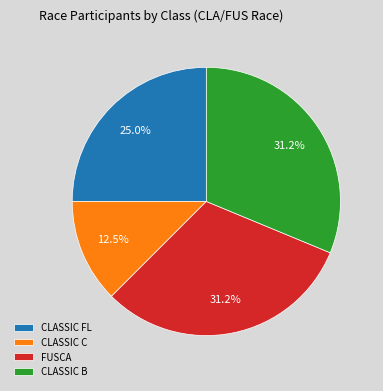

Is CLASSIC B the majority of the pie?

No